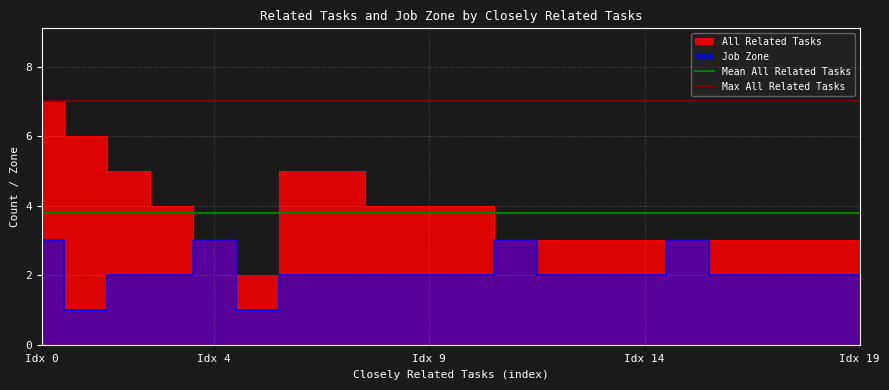

How many lines are shown in the chart?

2